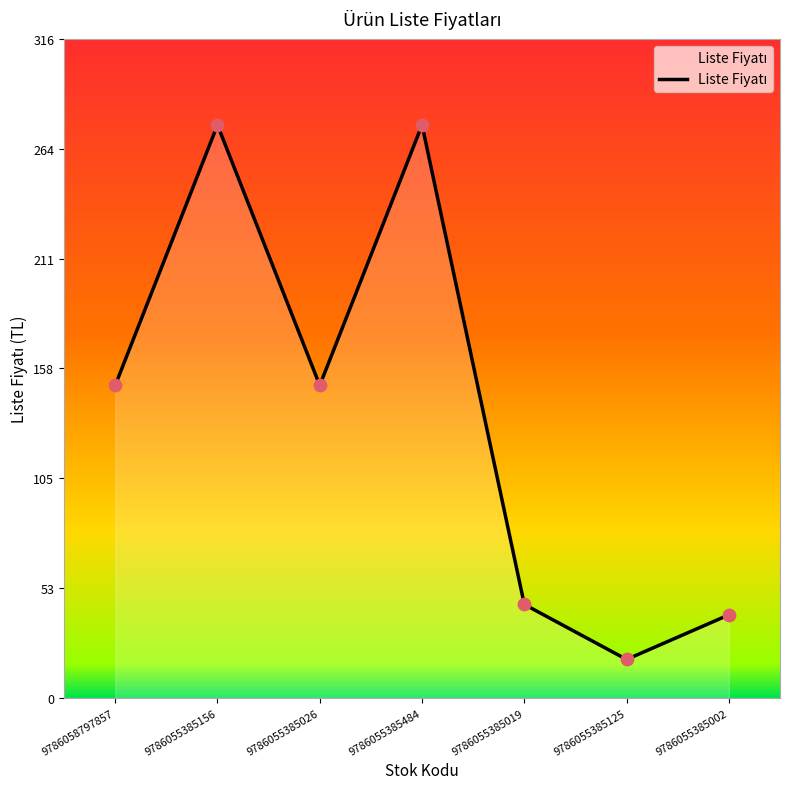

What is the ratio of the value at 9786055385019 to the value at 9786058797857?

0.3